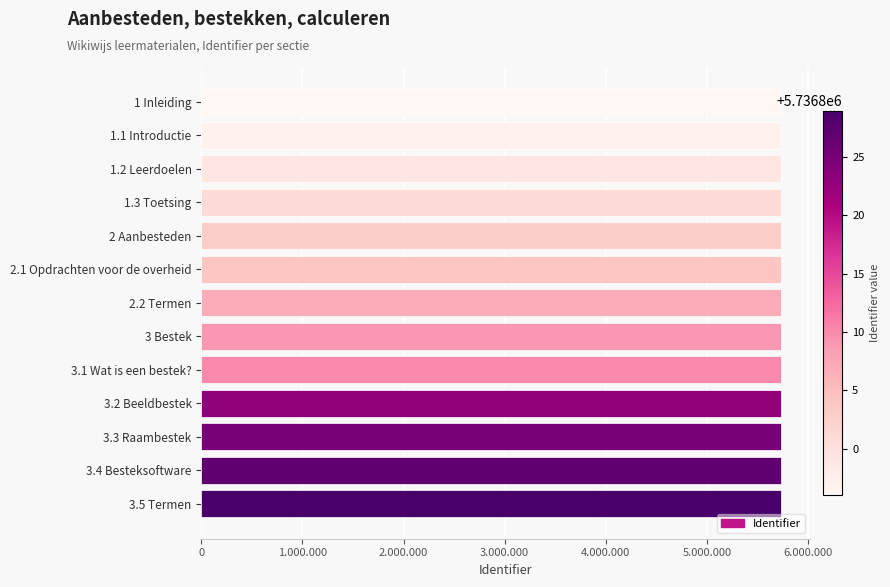

What is the sum of all values?

74578530